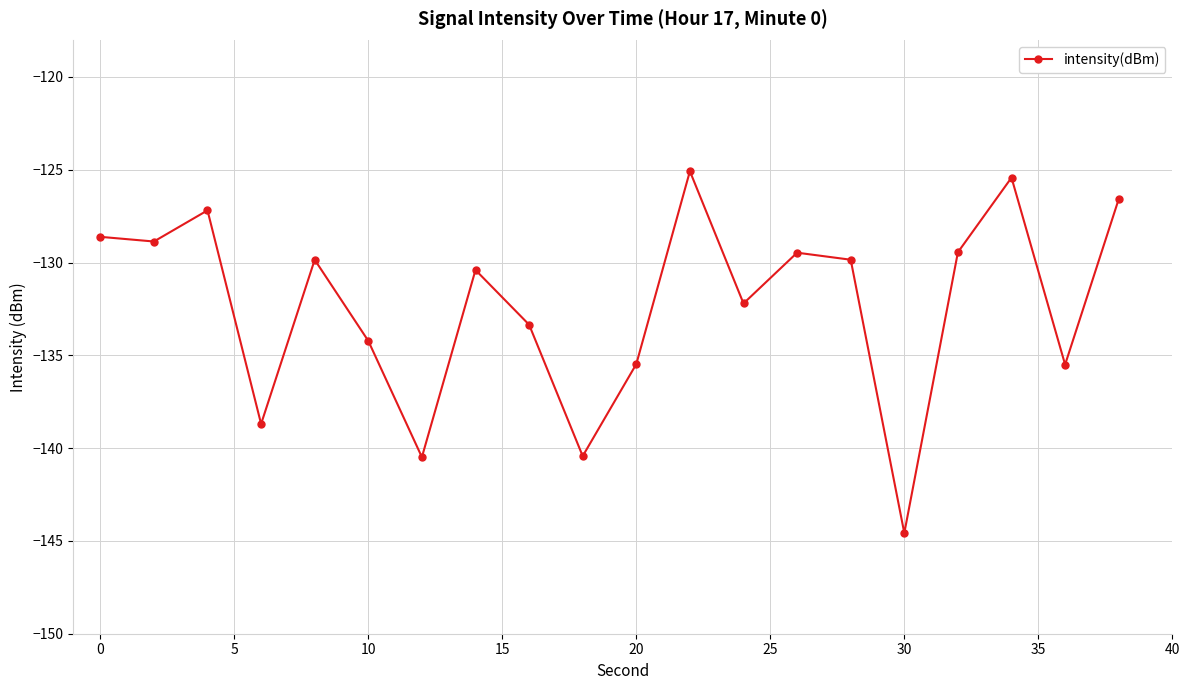

What is the sum of all values?

-2645.7